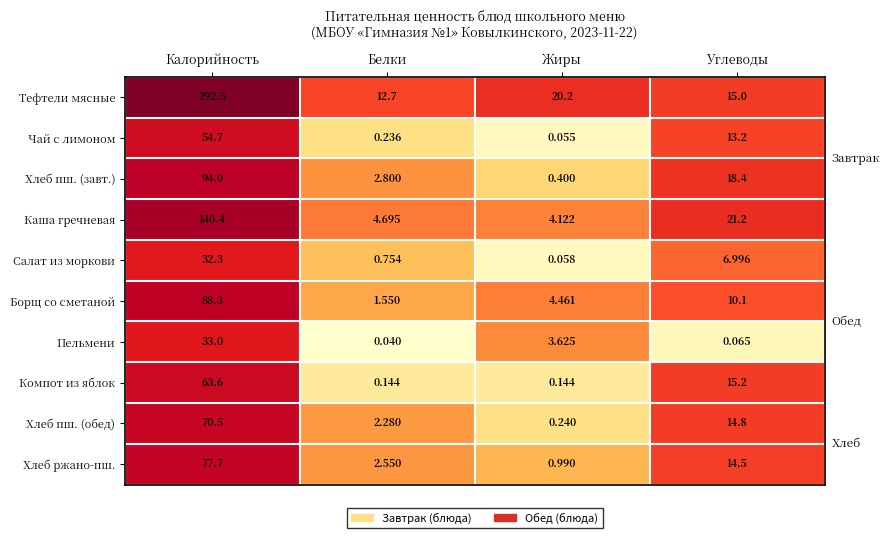

Rank the series at Углеводы from highest to lowest value.

Каша гречневая, Хлеб пш. (завт.), Компот из яблок, Тефтели мясные, Хлеб пш. (обед), Хлеб ржано-пш., Чай с лимоном, Борщ со сметаной, Салат из моркови, Пельмени